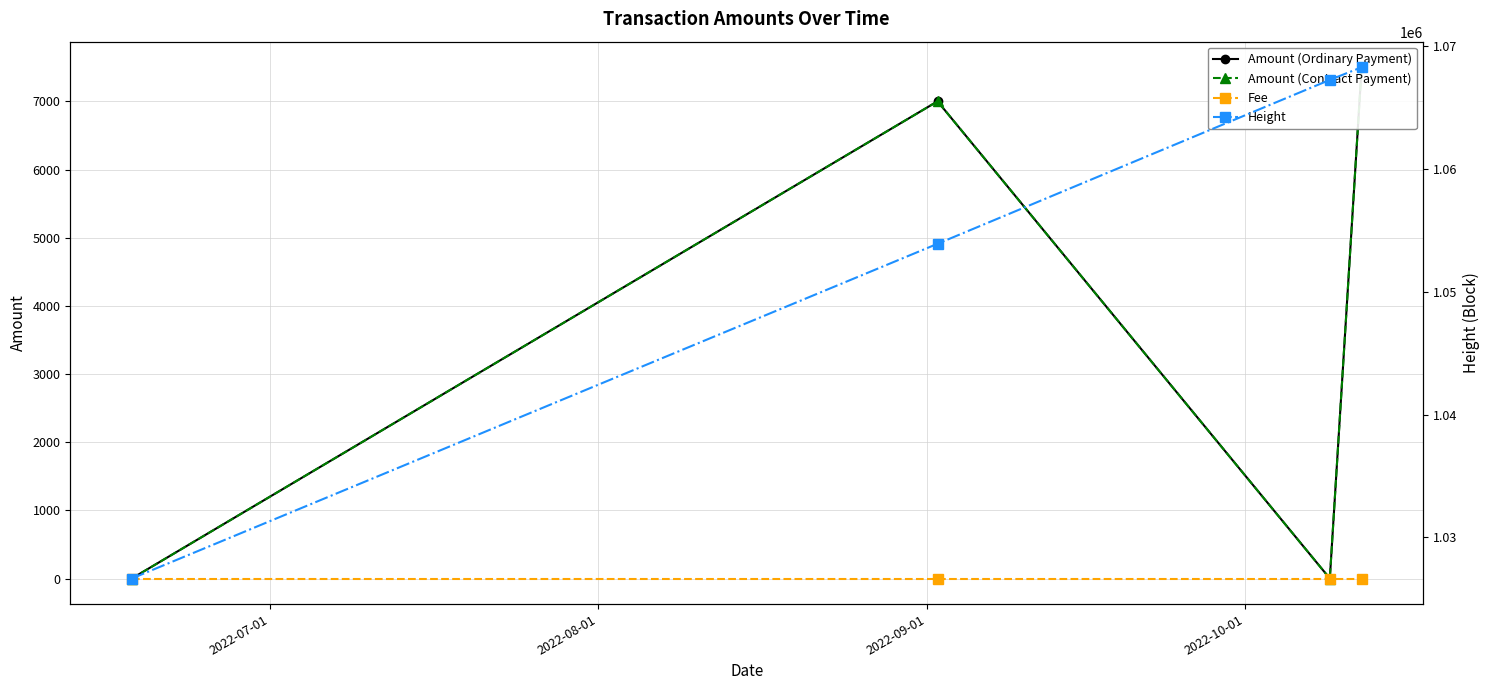

Reading left to right, transcribe all the data shown in this chart.

Amount (Ordinary Payment): 0.3	7000.3	0.3	7500.3
Amount (Contract Payment): 0.0	7000.2	0.0	7500.3
Fee: 0.0	0.0	0.0	0.0
Height: 1026655.0	1053925.0	1067277.0	1068307.0